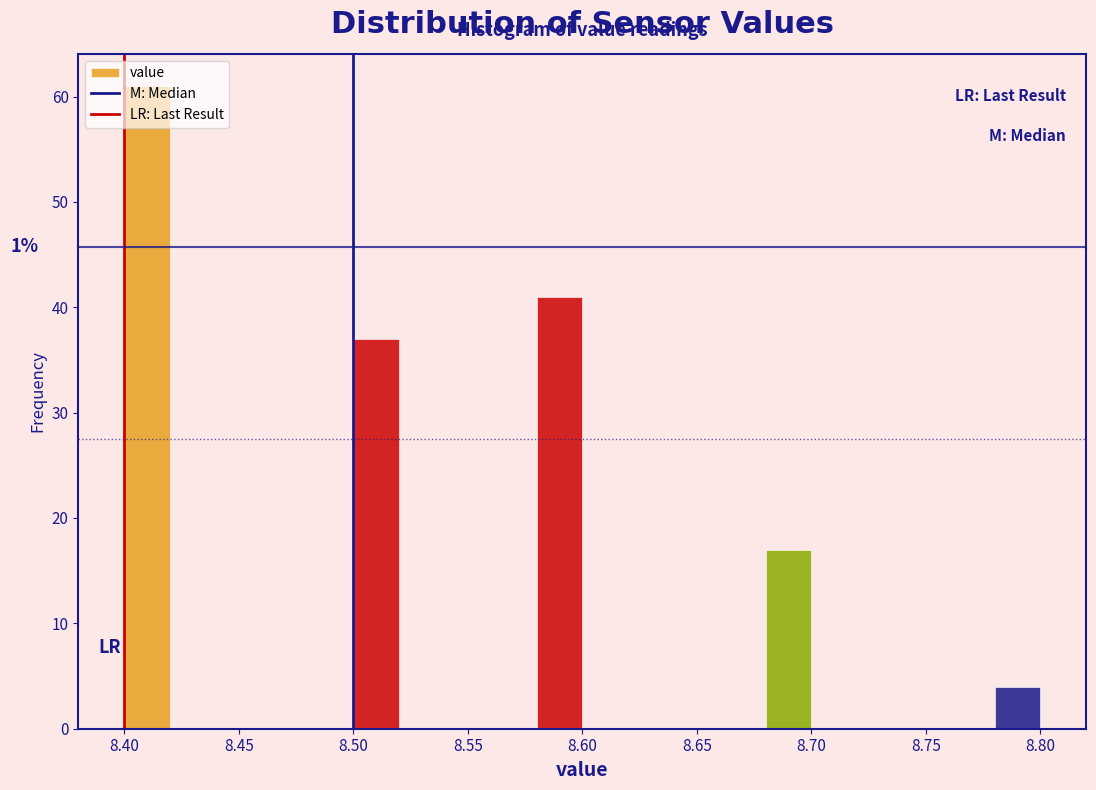

Which range on the x-axis has the tallest bar?

8.40 to 8.42